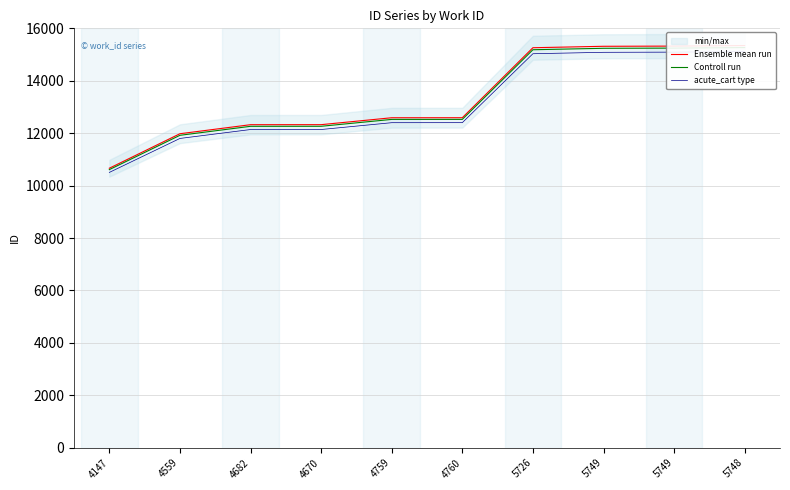

At how many categories does at least one series exceed 14609?

4